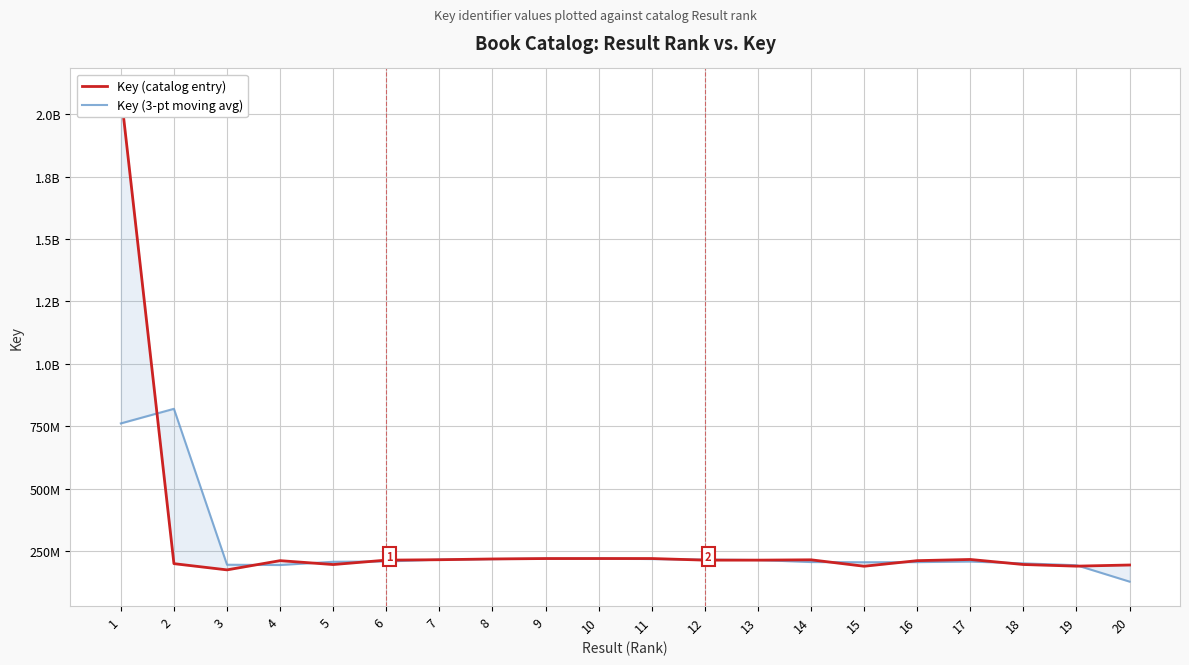

The Key (3-pt moving avg) series shows 270171353.7 at 15. True or false?

False